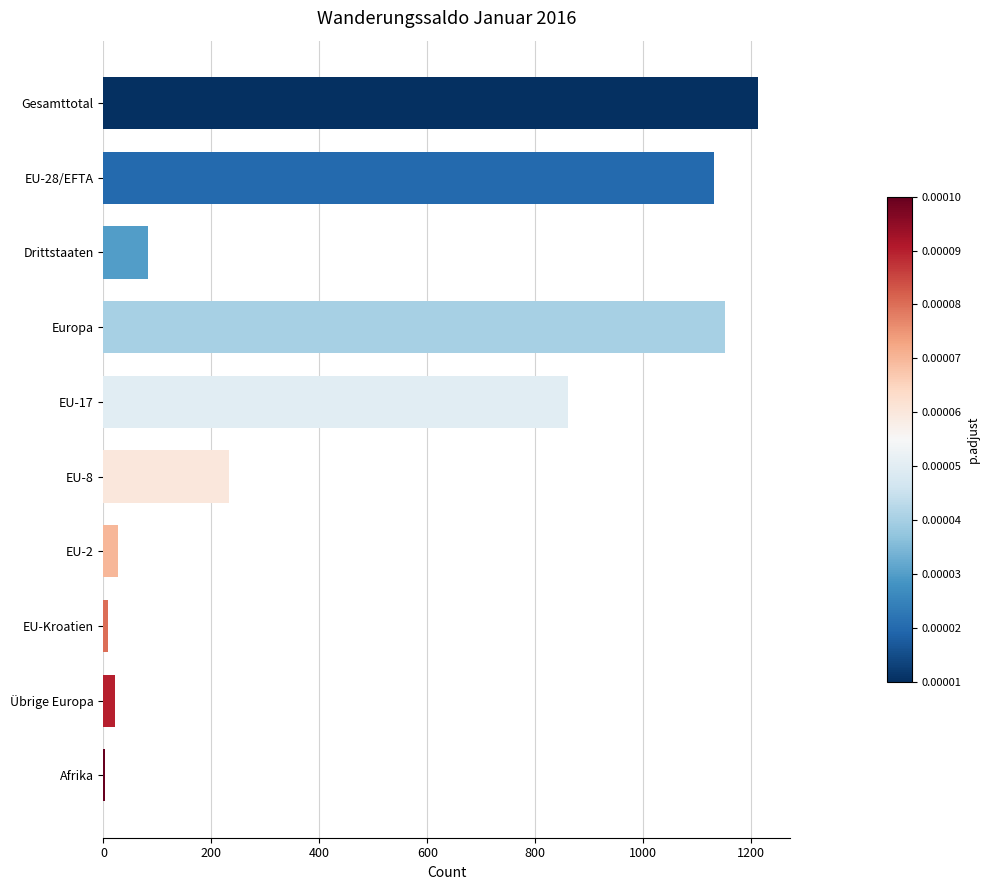

Where is the data nearest to the value 607?

EU-17